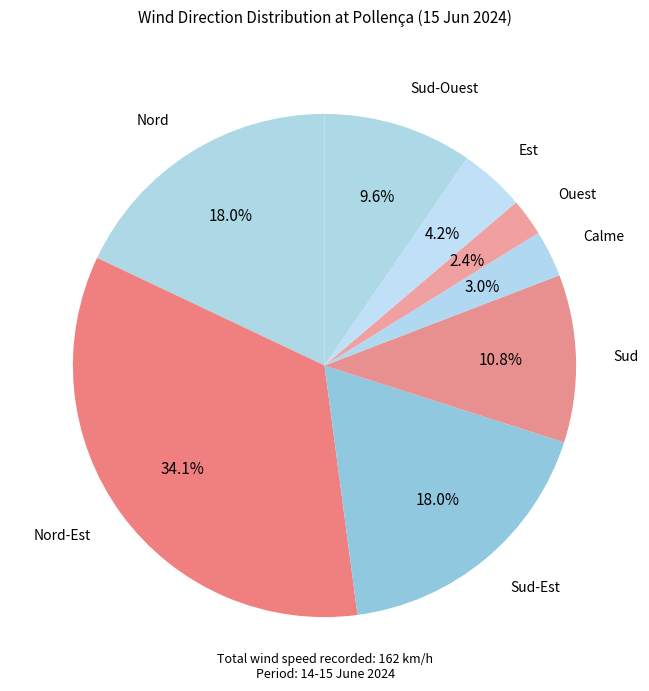

Count the number of slices in the pie.

8